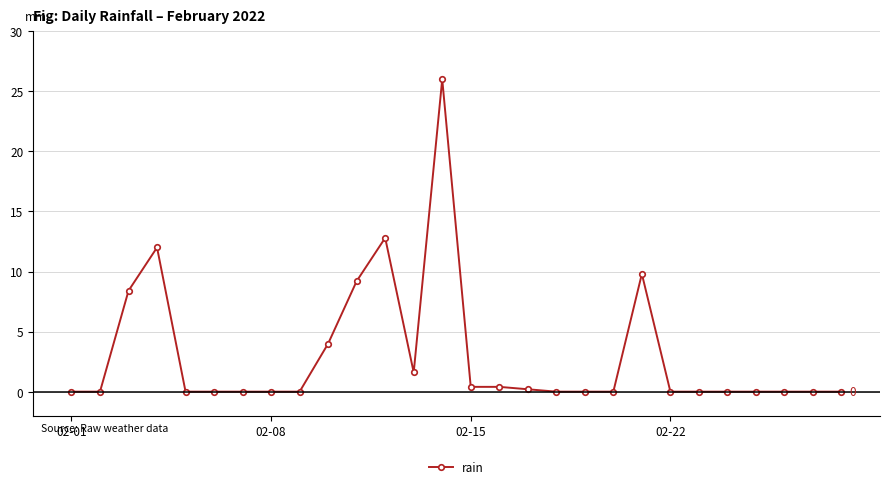

How many series are shown in this chart?

1